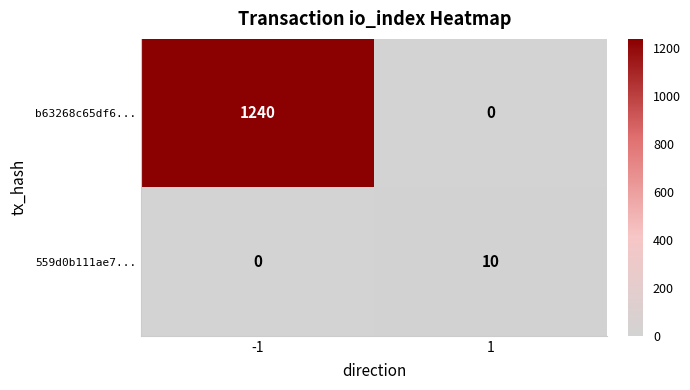

What is the total value across all series at 1?

10